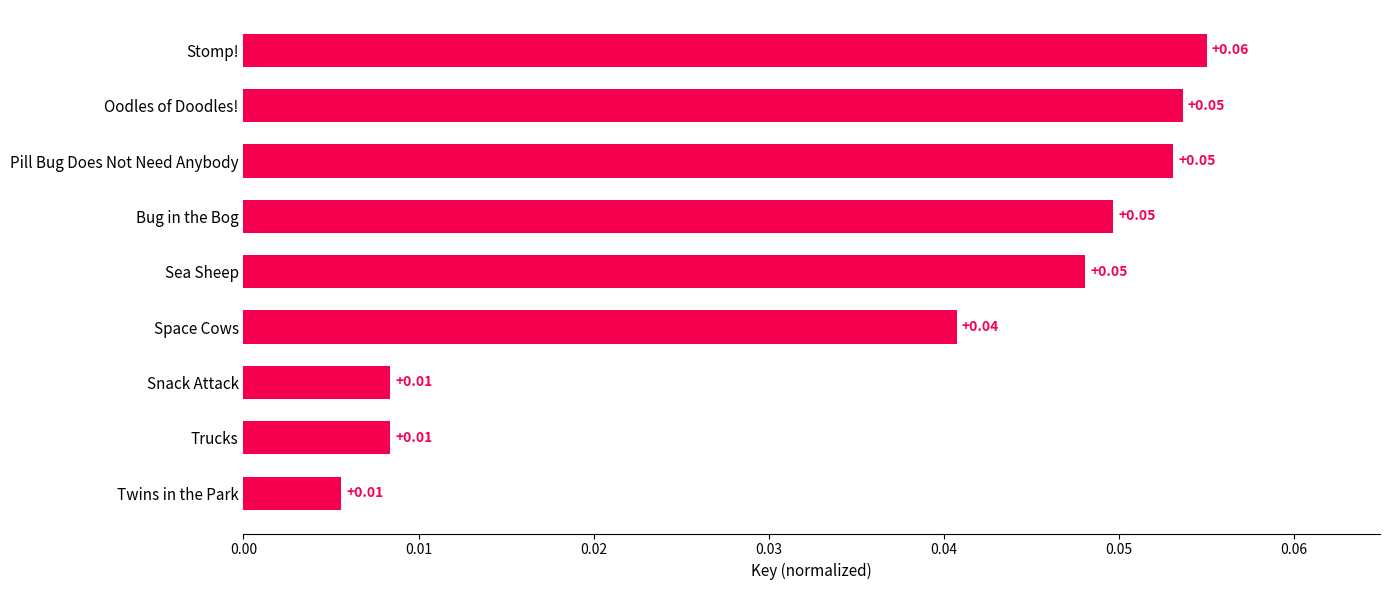

Which has a higher value, Stomp! or Space Cows?

Stomp!